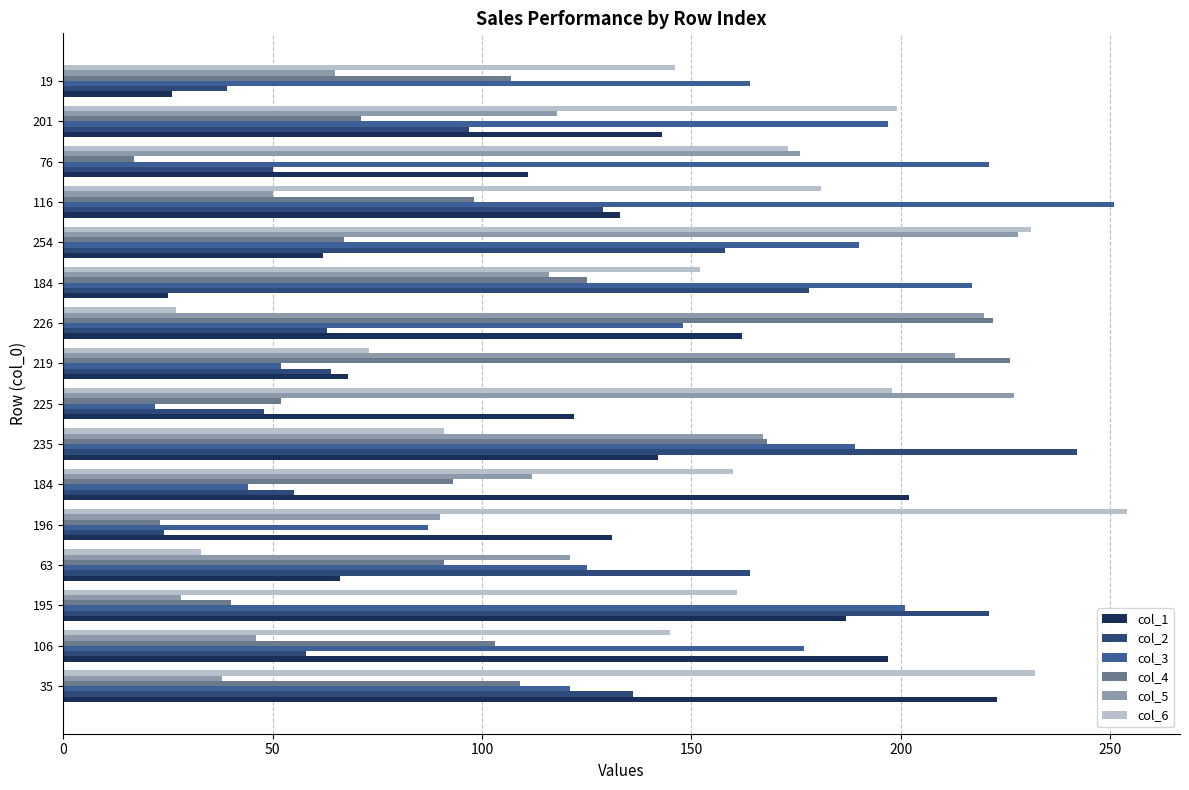

How many data points in col_5 are less than 118?

8